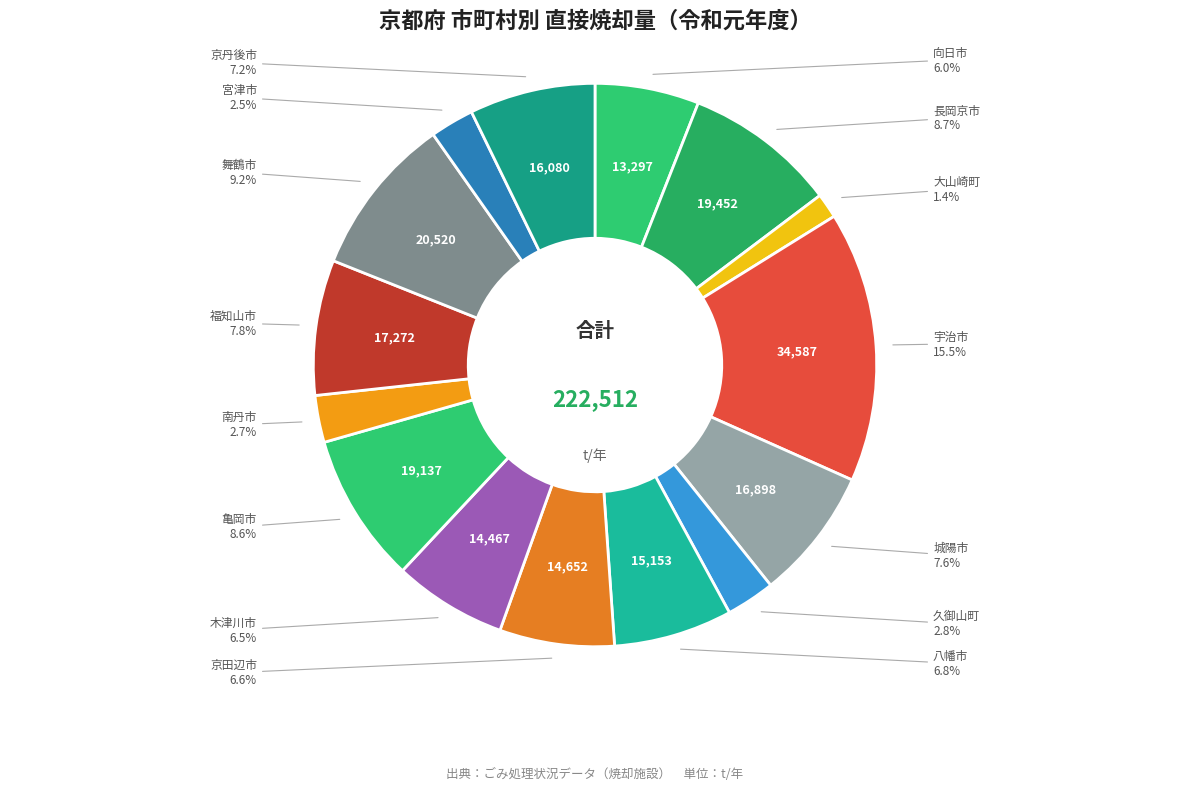

What is the smallest slice in the pie chart?

大山崎町